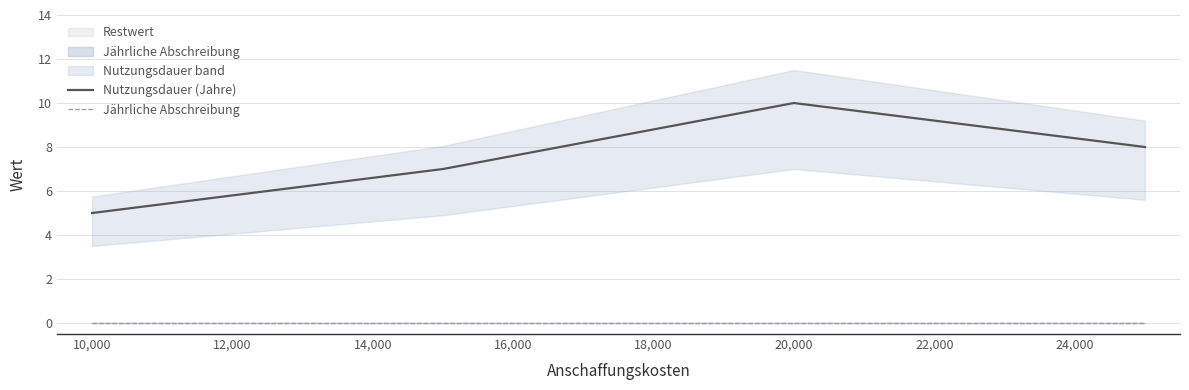

True or false: Jährliche Abschreibung and Nutzungsdauer (Jahre) intersect in this chart.

False